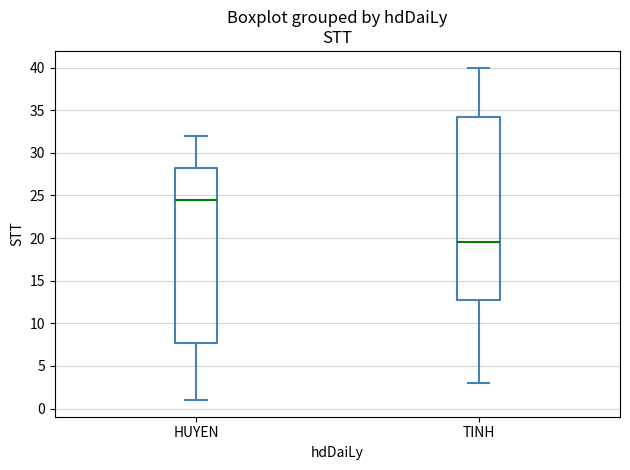

Comparing the boxes themselves (not the whiskers), which one is the tallest?

TINH